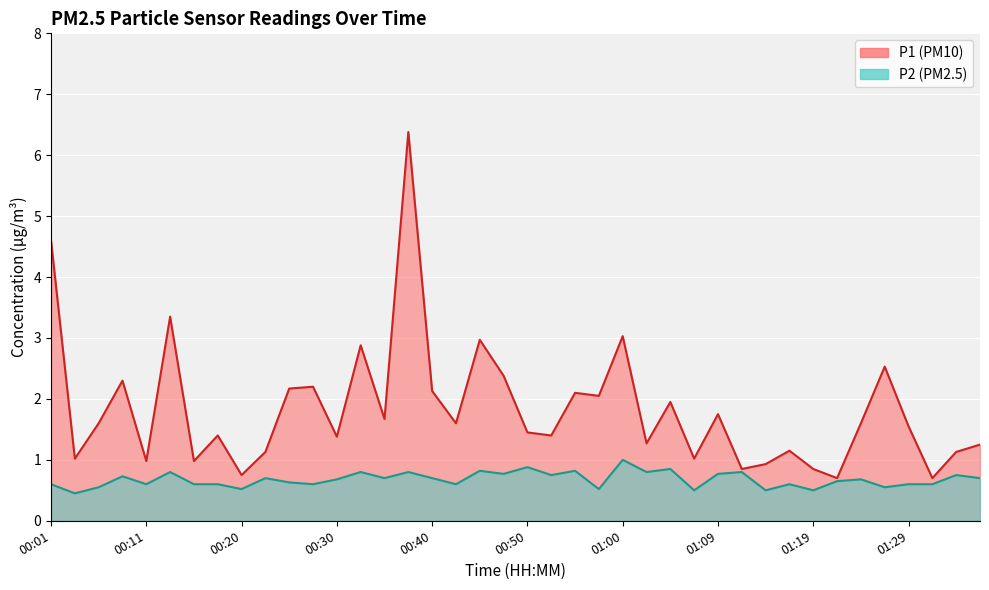

Reading left to right, what are all the values shown in this chart?

P1: 00:01=4.6	00:03=1.0	00:06=1.6	00:08=2.3	00:11=1.0	00:13=3.4	00:15=1.0	00:18=1.4	00:20=0.8	00:23=1.1	00:25=2.2	00:28=2.2	00:30=1.4	00:33=2.9	00:35=1.7	00:37=6.4	00:40=2.1	00:42=1.6	00:45=3.0	00:47=2.4	00:50=1.4	00:52=1.4	00:55=2.1	00:57=2.0	01:00=3.0	01:02=1.3	01:04=1.9	01:07=1.0	01:09=1.8	01:12=0.8	01:14=0.9	01:17=1.1	01:19=0.8	01:22=0.7	01:24=1.6	01:26=2.5	01:29=1.6	01:31=0.7	01:34=1.1	01:36=1.2
P2: 00:01=0.6	00:03=0.5	00:06=0.6	00:08=0.7	00:11=0.6	00:13=0.8	00:15=0.6	00:18=0.6	00:20=0.5	00:23=0.7	00:25=0.6	00:28=0.6	00:30=0.7	00:33=0.8	00:35=0.7	00:37=0.8	00:40=0.7	00:42=0.6	00:45=0.8	00:47=0.8	00:50=0.9	00:52=0.8	00:55=0.8	00:57=0.5	01:00=1.0	01:02=0.8	01:04=0.8	01:07=0.5	01:09=0.8	01:12=0.8	01:14=0.5	01:17=0.6	01:19=0.5	01:22=0.7	01:24=0.7	01:26=0.6	01:29=0.6	01:31=0.6	01:34=0.8	01:36=0.7